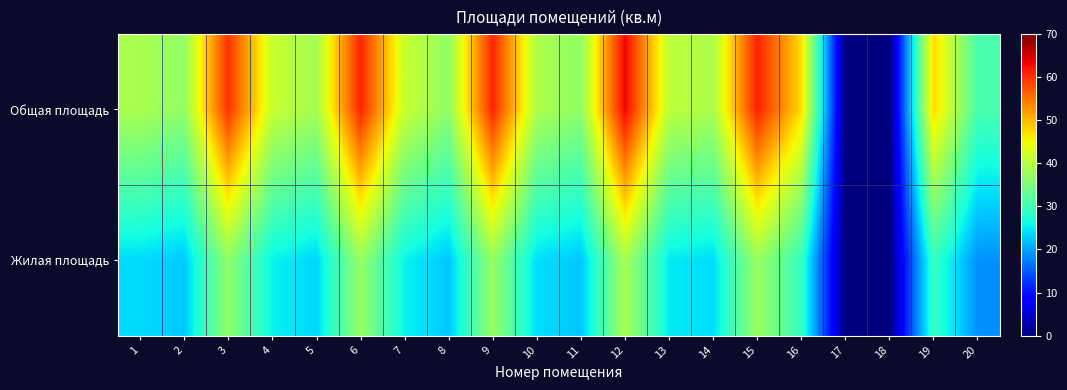

List the series in order of their peak value, lowest first.

Жилая площадь, Общая площадь